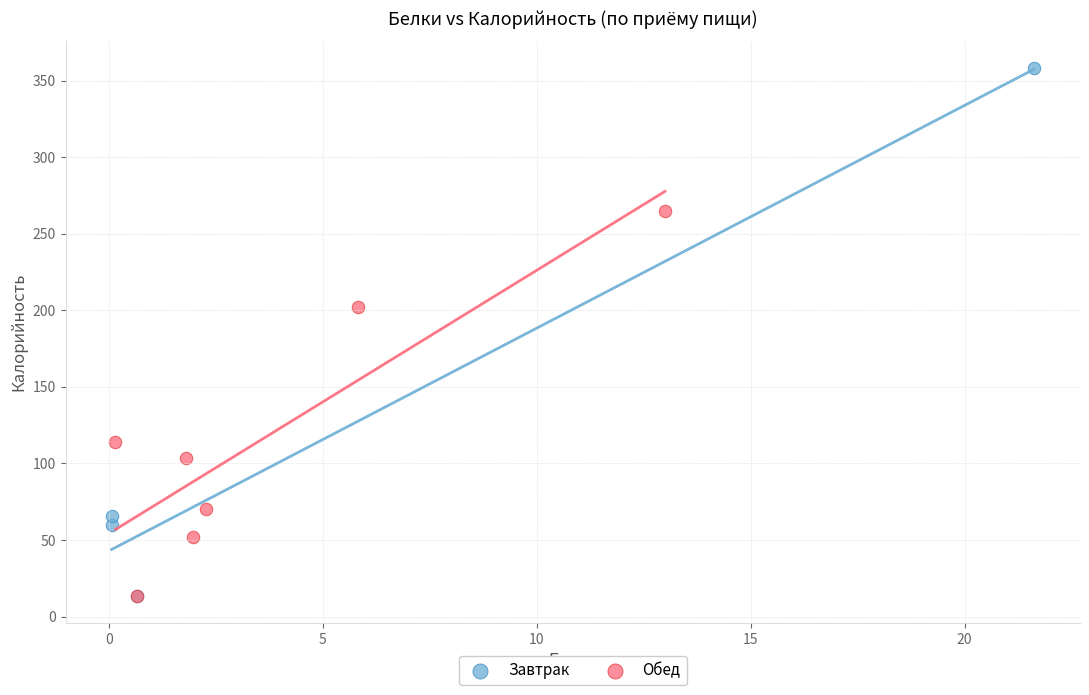

Which series has the widest spread of Y values?

Завтрак